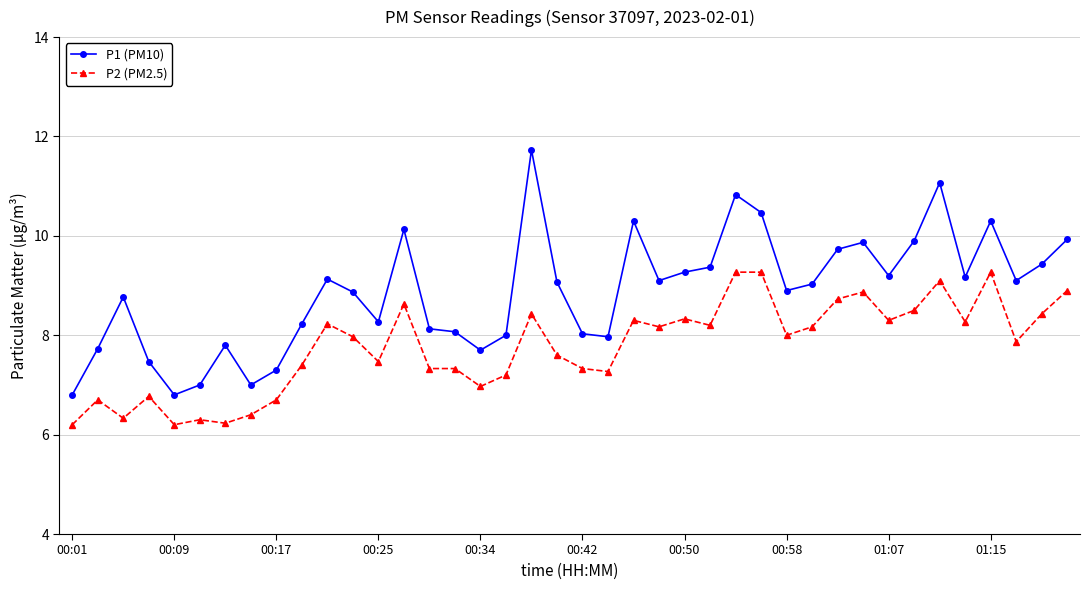

True or false: P2 (PM2.5) and P1 (PM10) cross at least once.

False